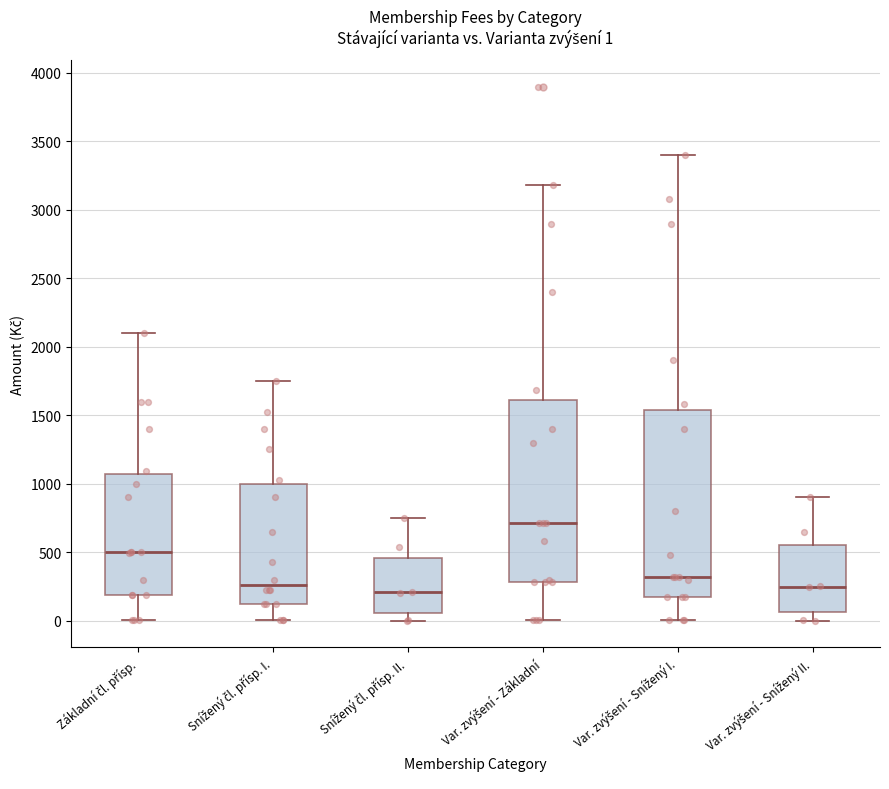

Which box has the highest median line?

Var. zvýšení - Základní